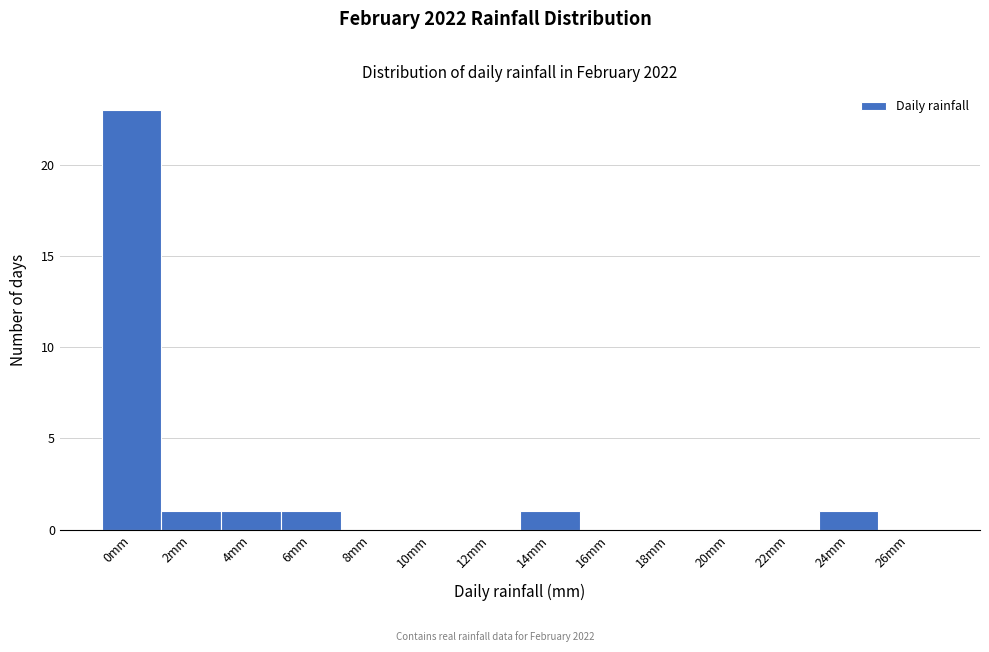

Reading right to left, list all the values displayed in this chart.

26mm=0	24mm=1	22mm=0	20mm=0	18mm=0	16mm=0	14mm=1	12mm=0	10mm=0	8mm=0	6mm=1	4mm=1	2mm=1	0mm=23